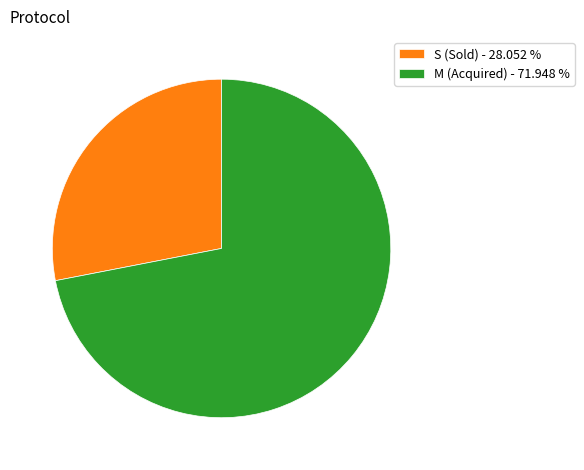

How many segments does this pie chart have?

2